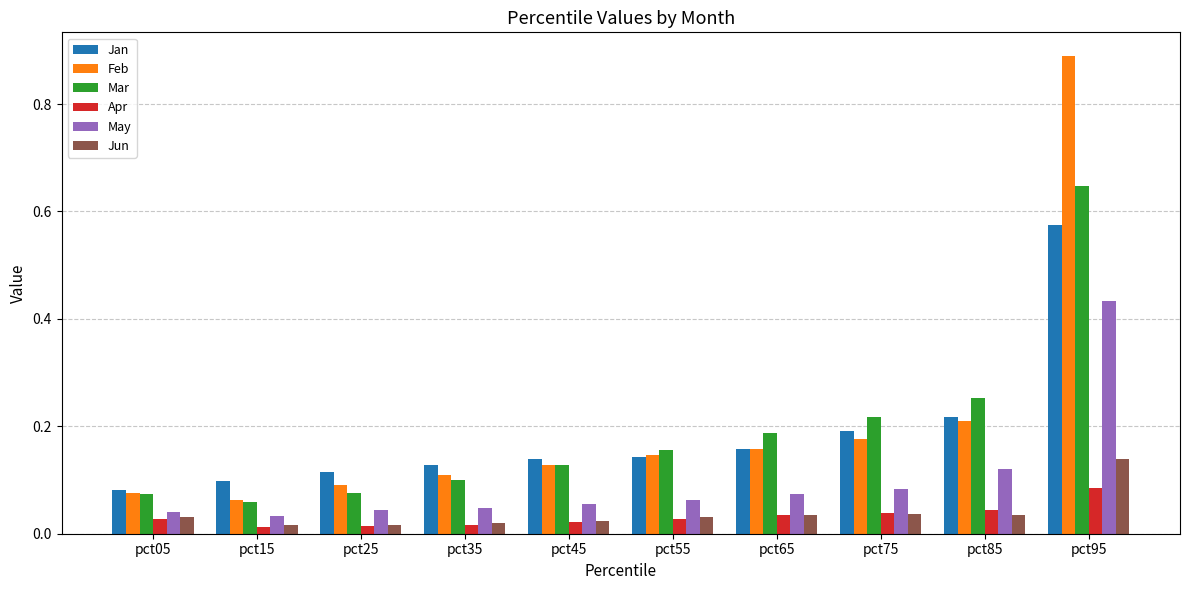

Rank the series by their maximum value, from highest to lowest.

Feb, Mar, Jan, May, Jun, Apr